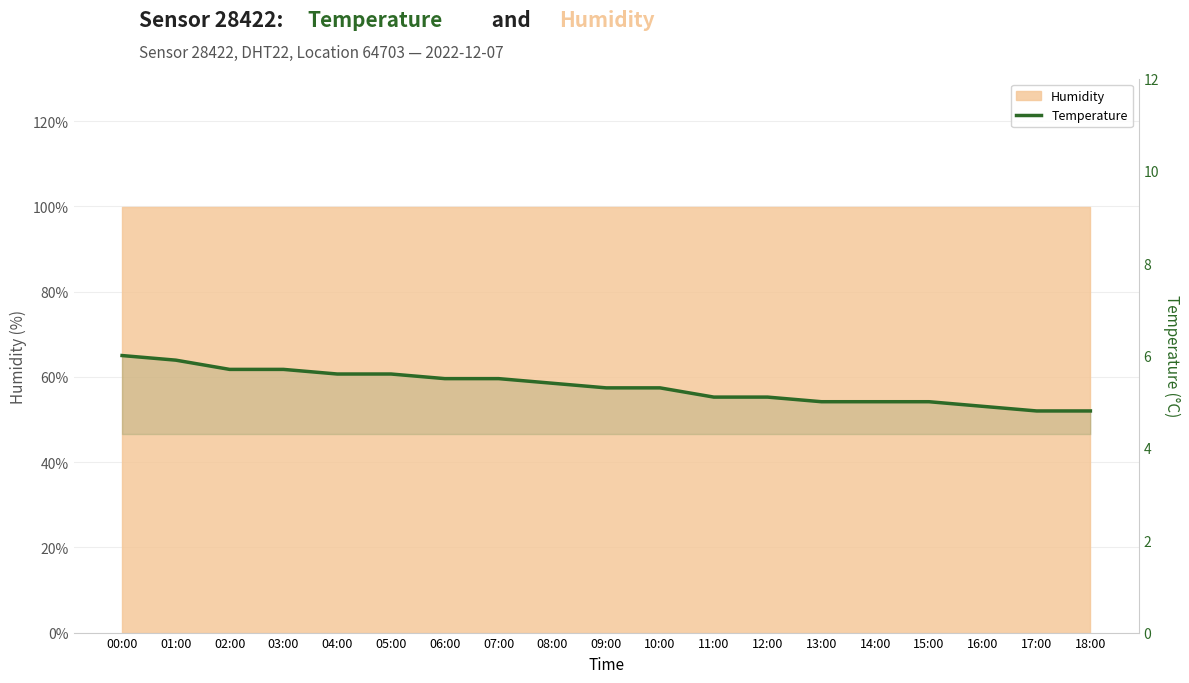

How many values exceed 5?

13